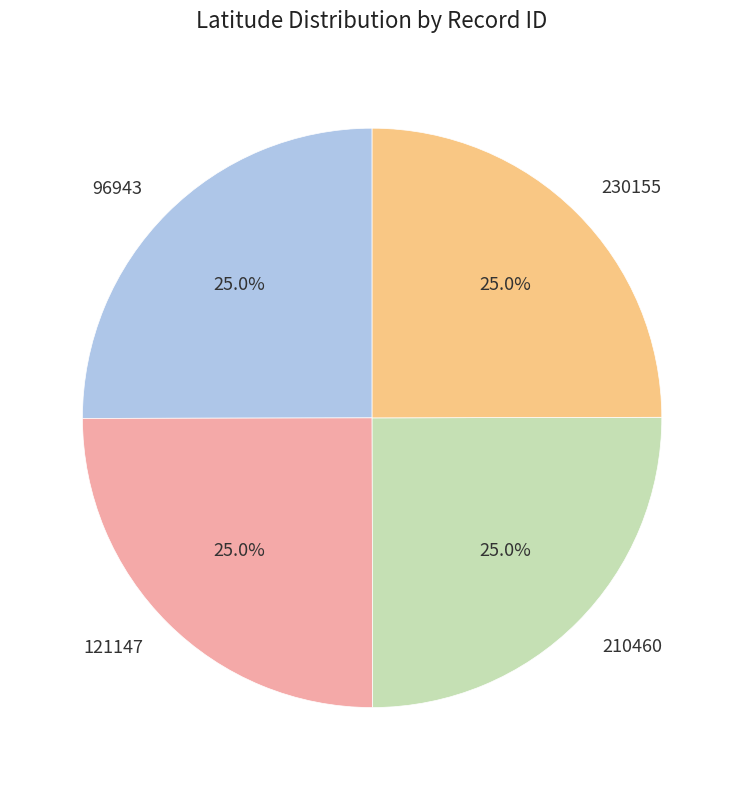

What percentage is the 121147 slice, to the nearest percent?

25%